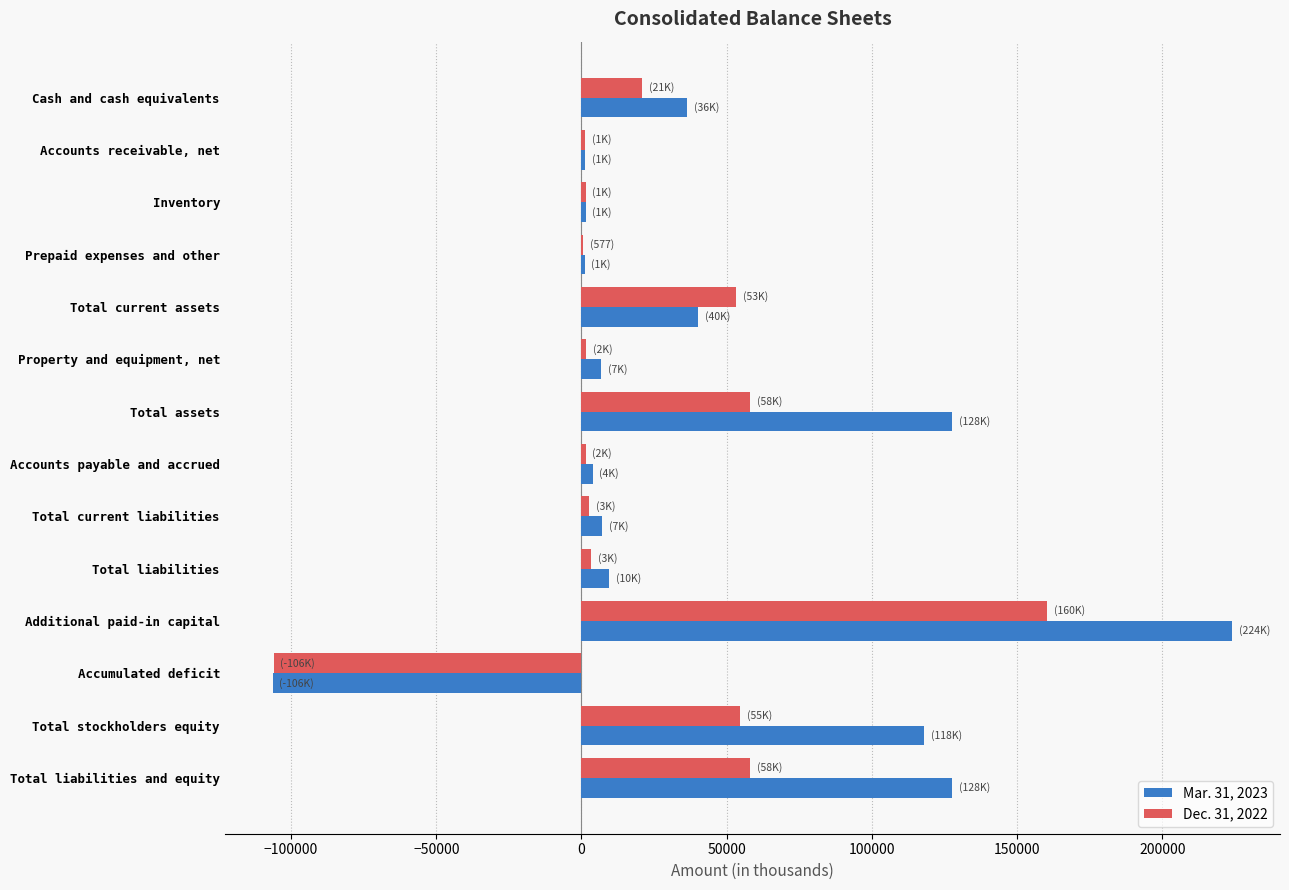

At which category is the sum across all series the highest?

Additional paid-in capital